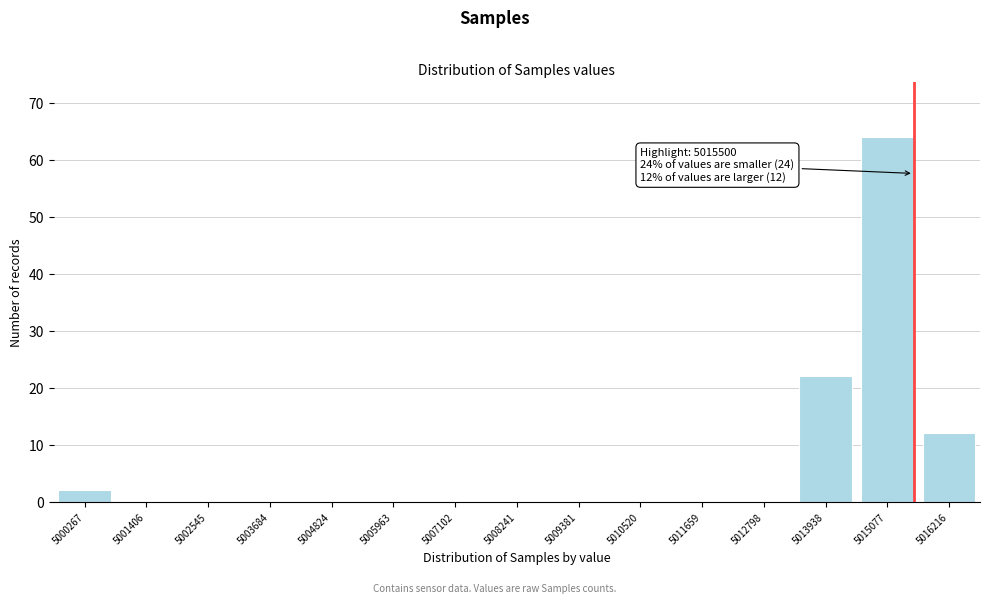

What is the greatest value displayed?

64